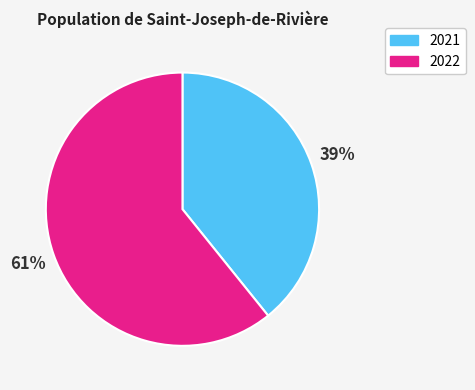

Which has a higher value, 2021 or 2022?

2022